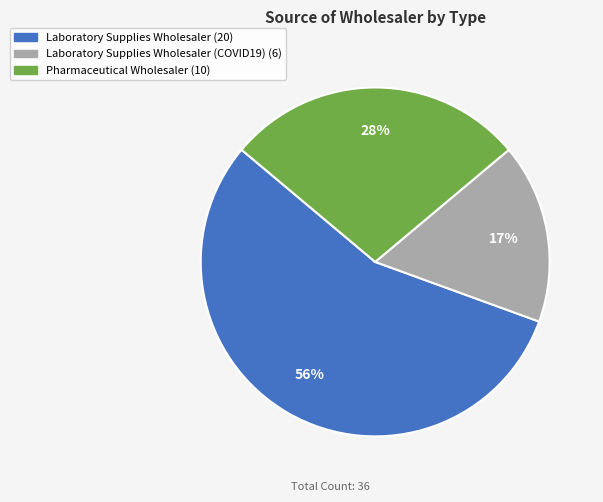

To the nearest percent, what is the average slice percentage?

33%